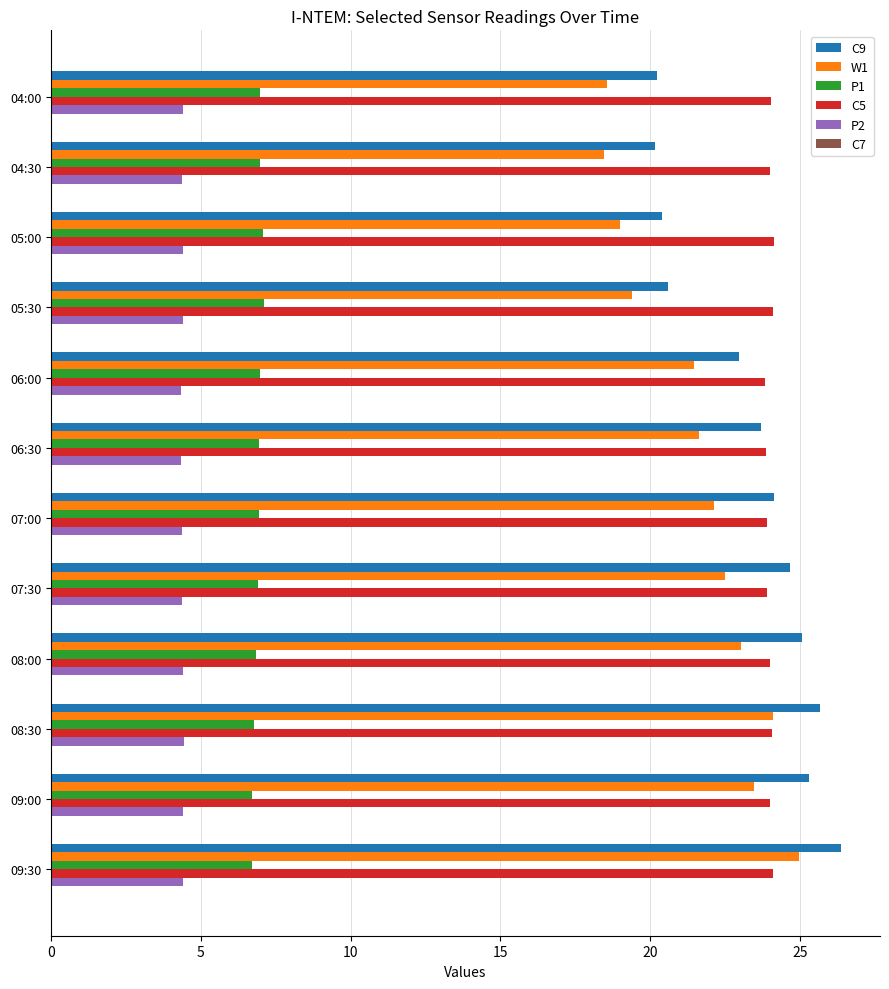

What is the difference between the highest and lowest values at 09:00?

20.9